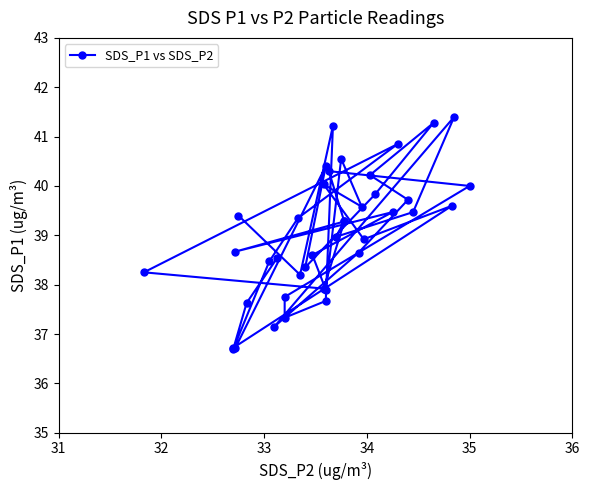

How many data points does each series have?

40